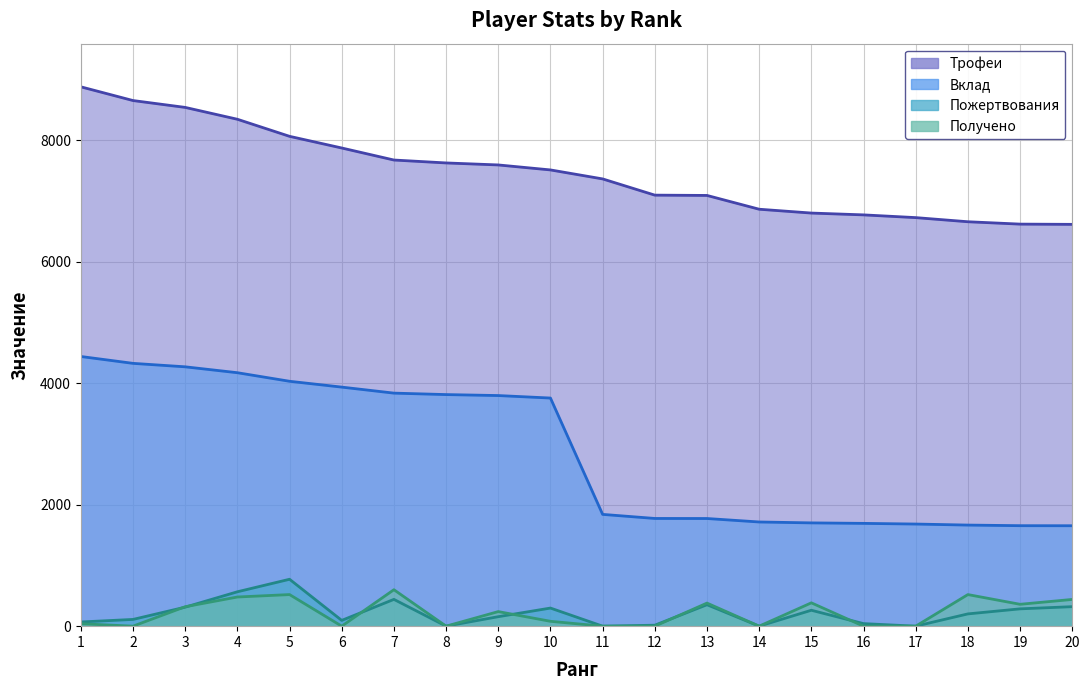

Where is Вклад nearest to the value 3046?

10